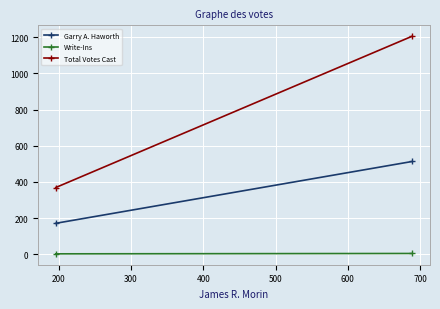

What is the average value of the Write-Ins series?

3